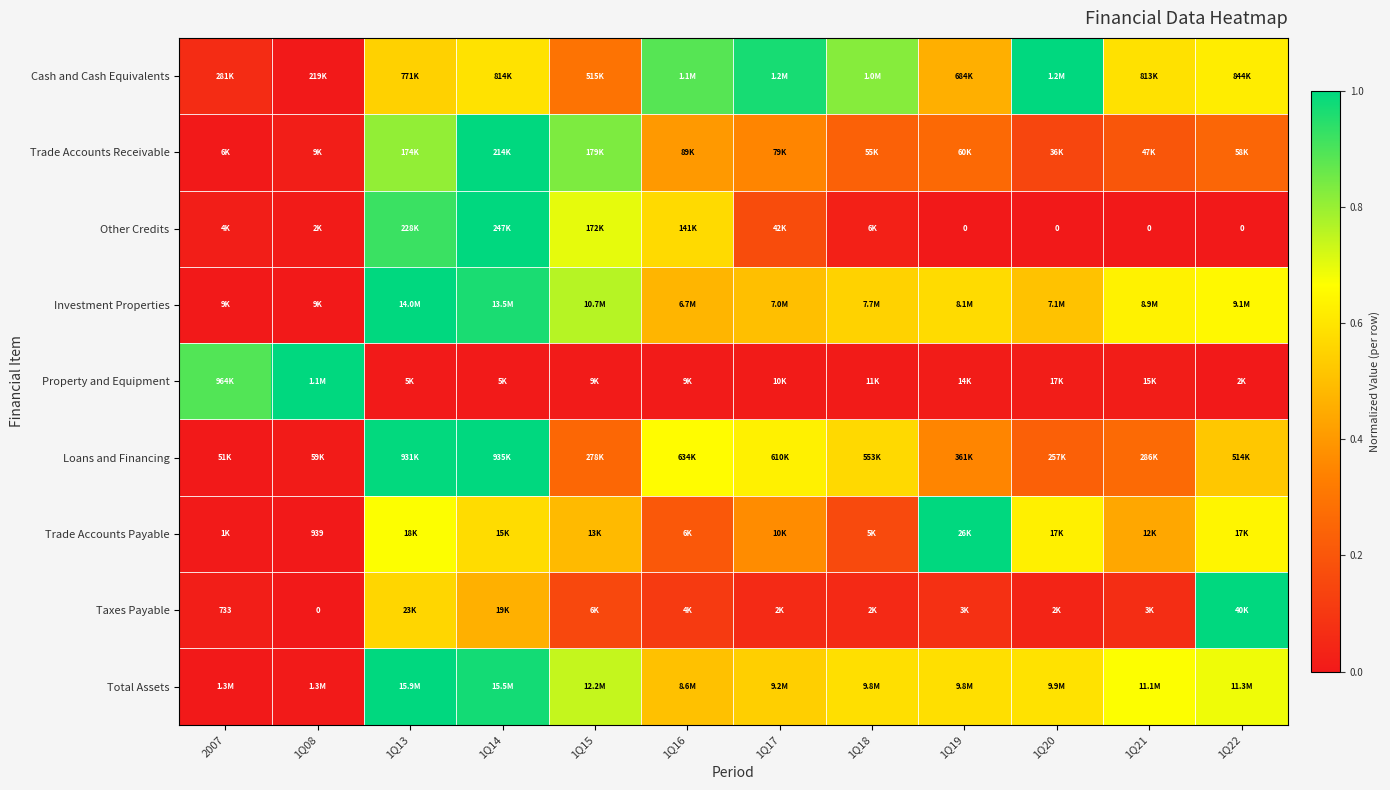

At which label is Property and Equipment closest to 0?

1Q22